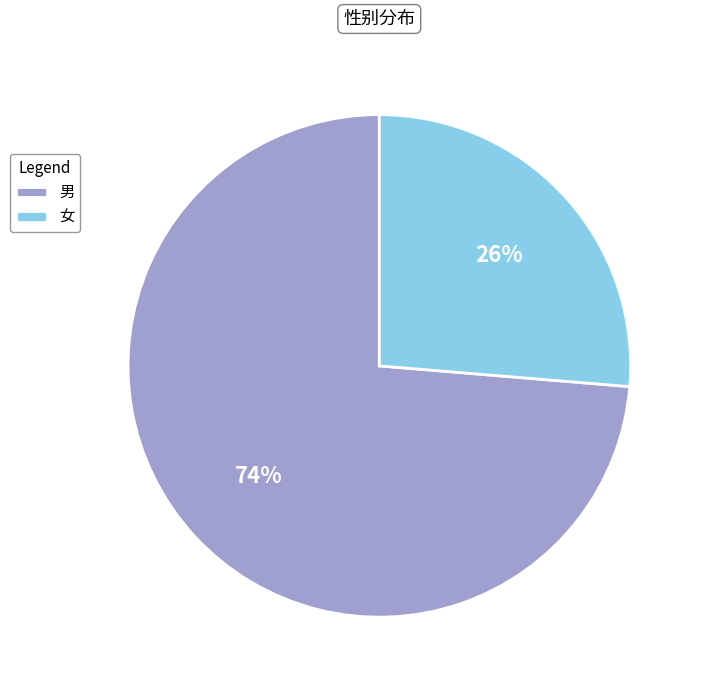

Which category has the biggest portion of the pie?

男